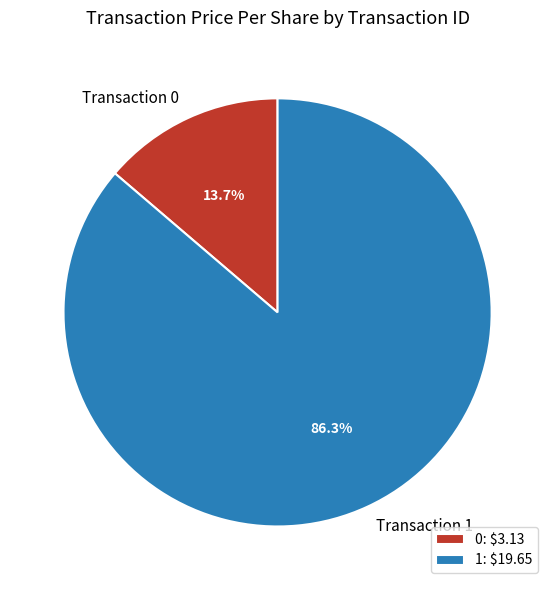

Is 0 the majority of the pie?

No